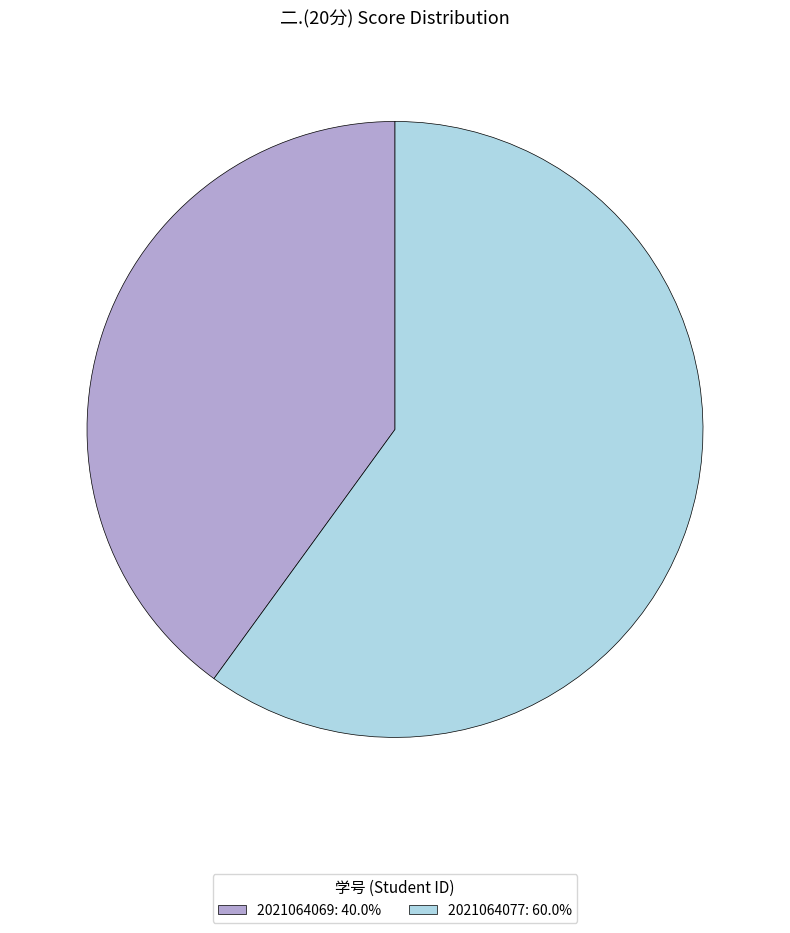

Count the number of slices in the pie.

2